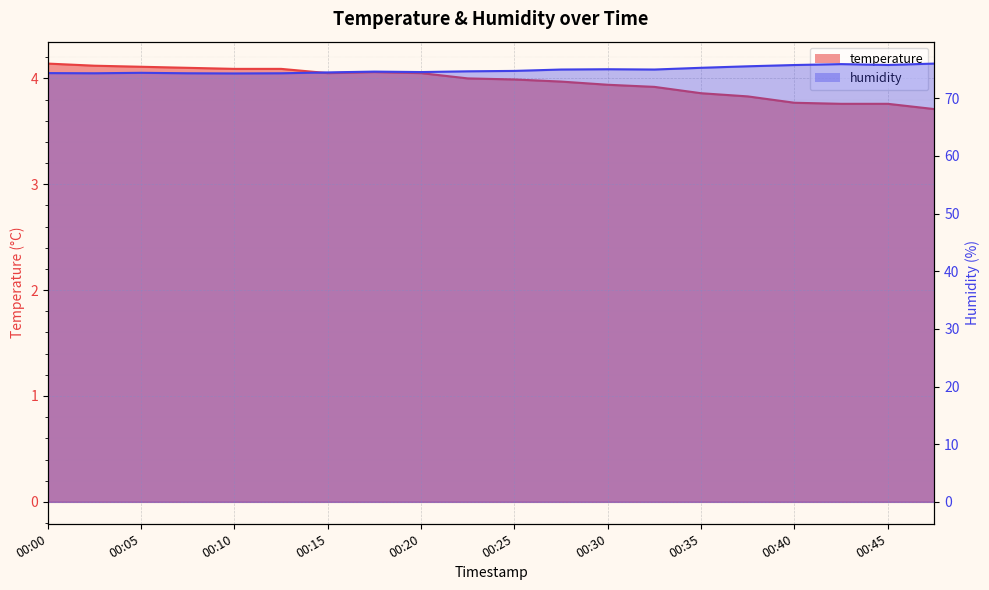

What are all the series names shown in the legend?

temperature, humidity